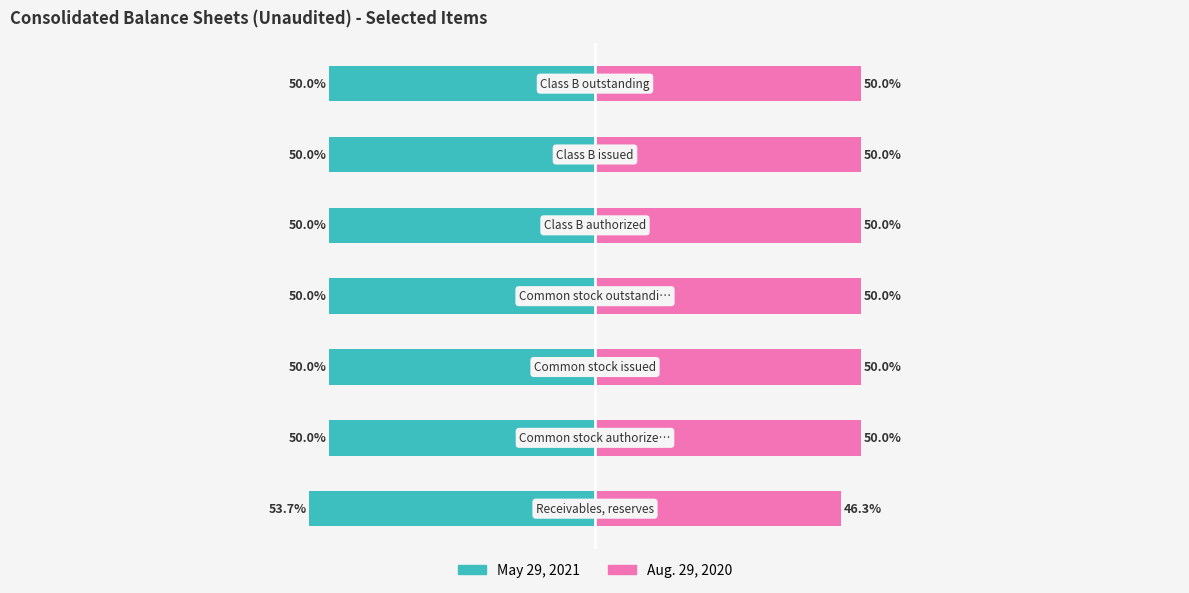

Rank the series at 1 from highest to lowest value.

Aug. 29, 2020, May 29, 2021